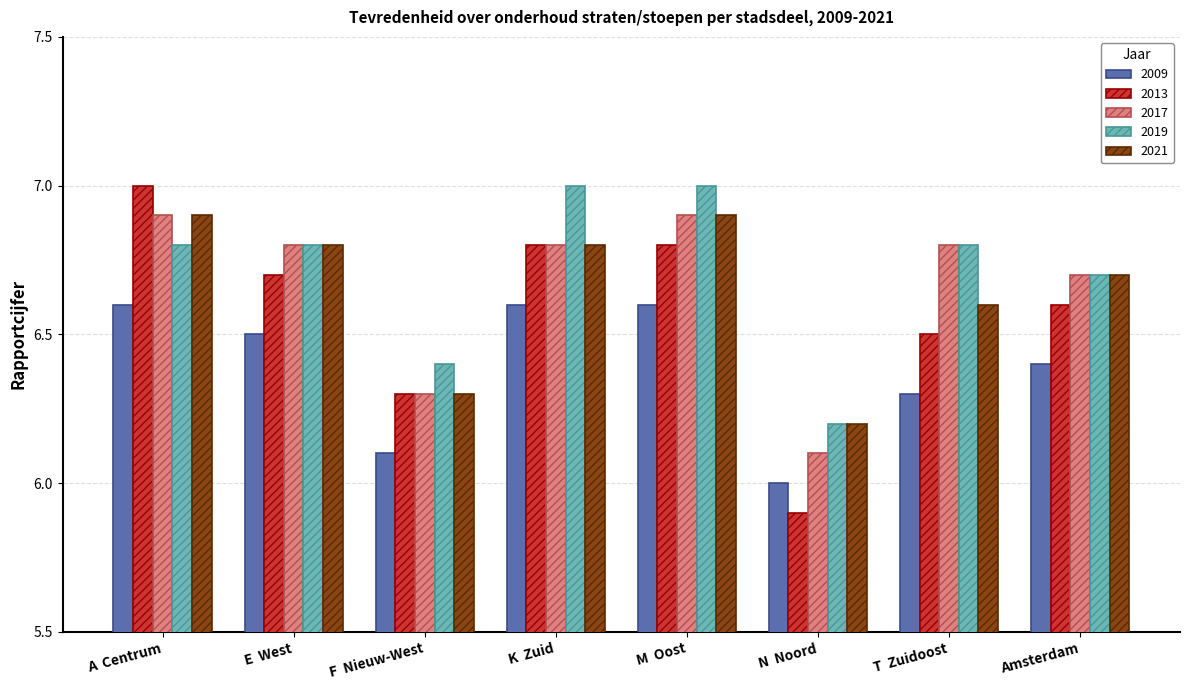

At how many categories does at least one series exceed 6?

8